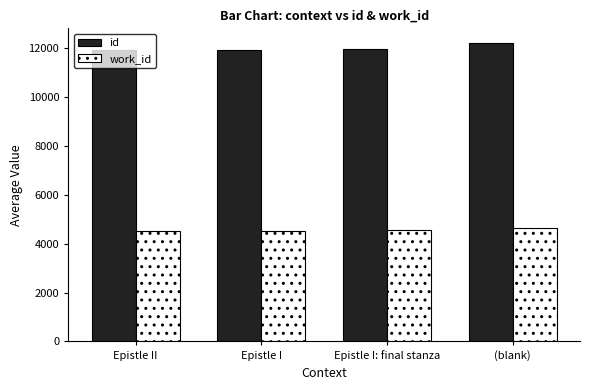

What is the difference between the second highest and minimum values in the id series?

41.5